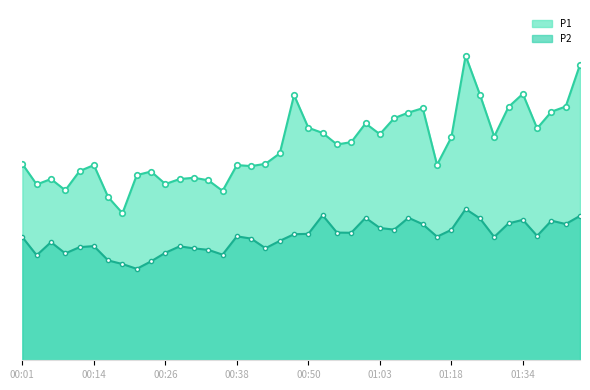

How many distinct data groups are displayed?

2